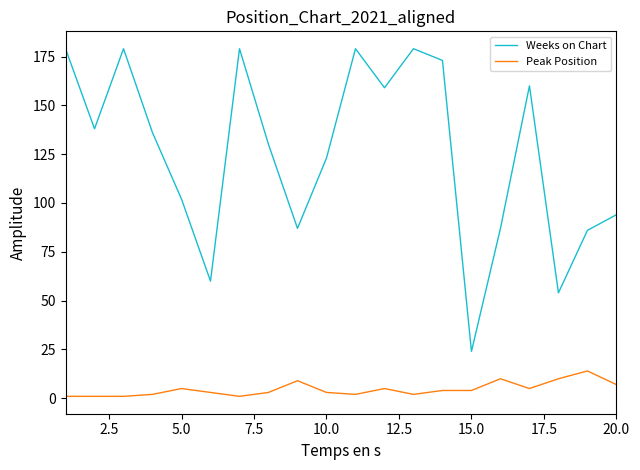

True or false: Peak Position and Weeks on Chart intersect in this chart.

False